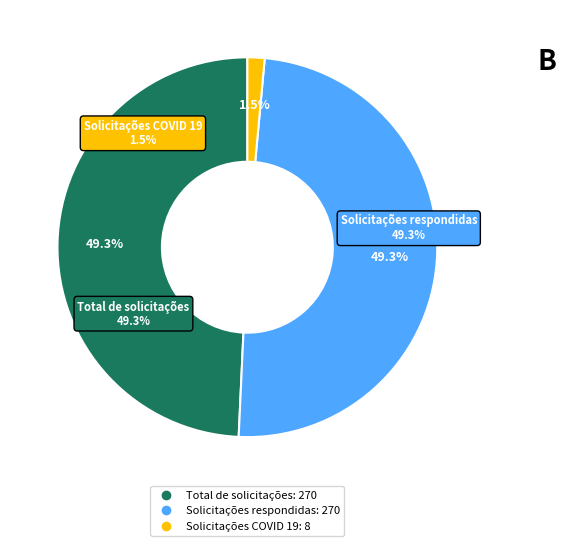

To the nearest percent, what portion does Solicitações respondidas represent?

49%